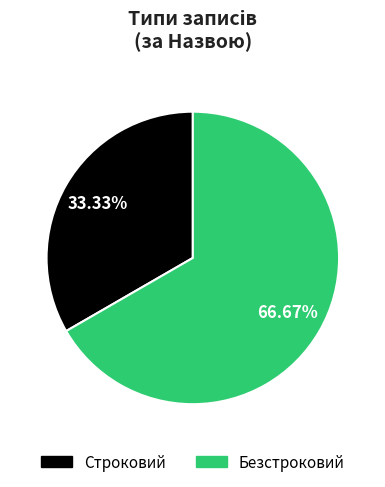

What is the ratio of the value at Безстроковий to the value at Строковий?

2.0